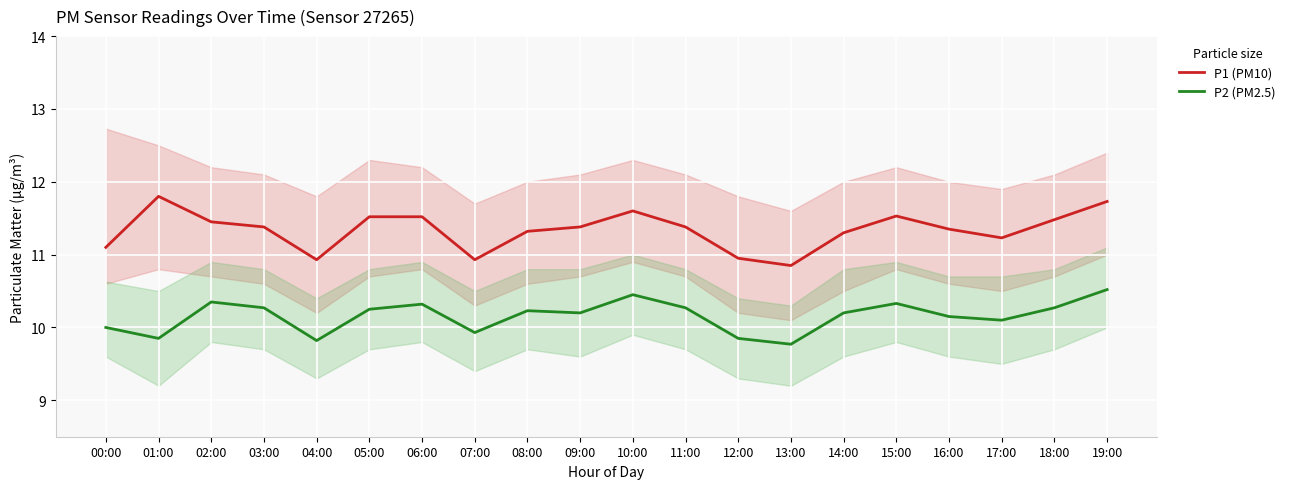

What is the average value of the P2 (PM2.5) series?

10.2